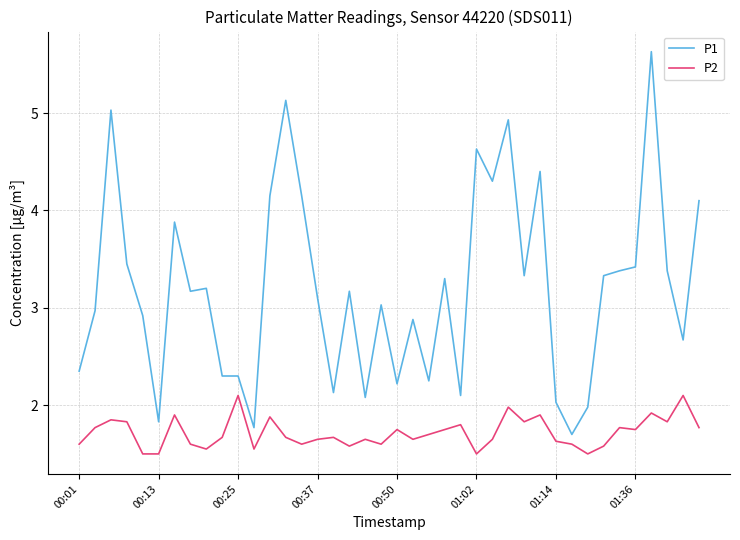

Which series has the widest spread of values?

P1